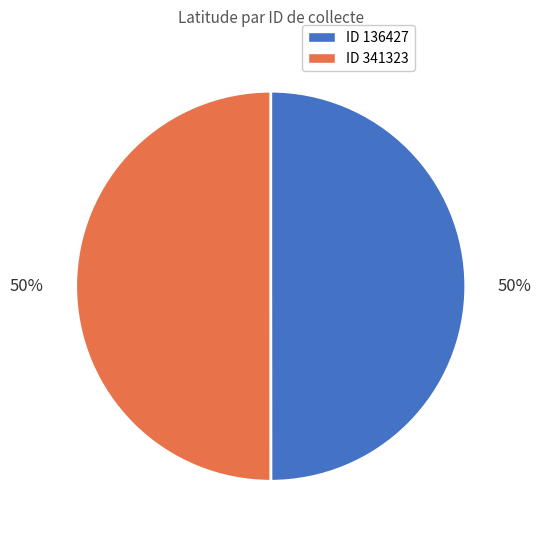

Is the sum of ID 341323 and ID 136427 greater than half?

Yes